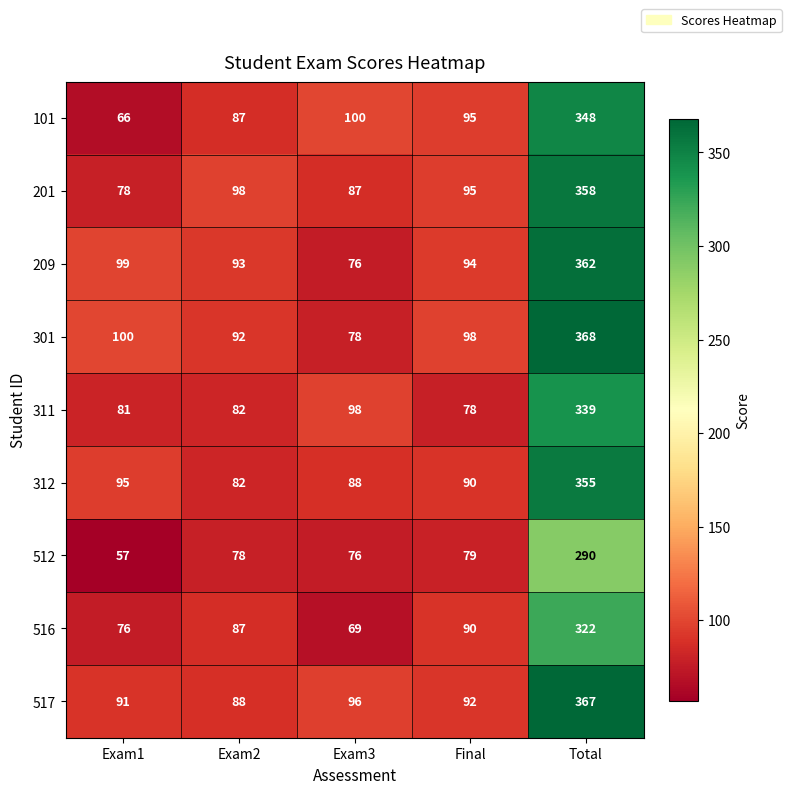

Which series has the largest total across all categories?

301